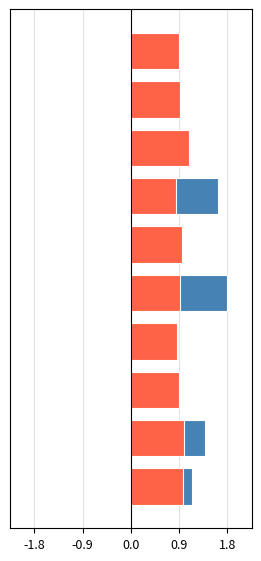

Is the value of SDS_P1 at 6 greater than the value of SDS_P2 at 7?

No